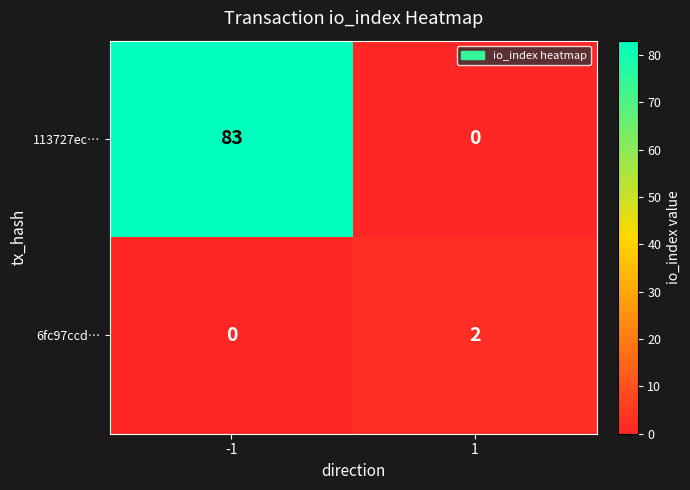

Count the number of data series in this chart.

2